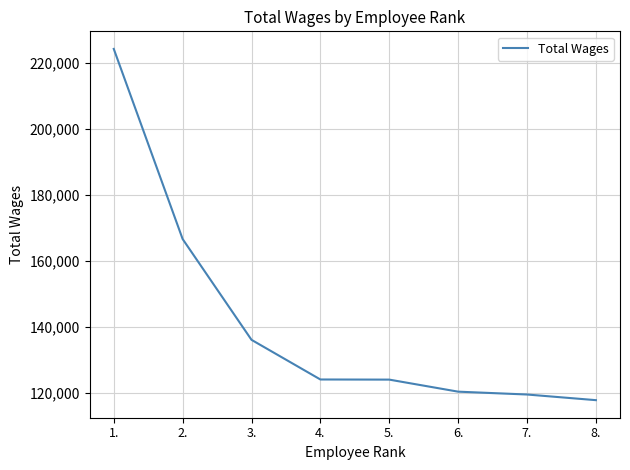

True or false: the data shows 123932 at 5..

True